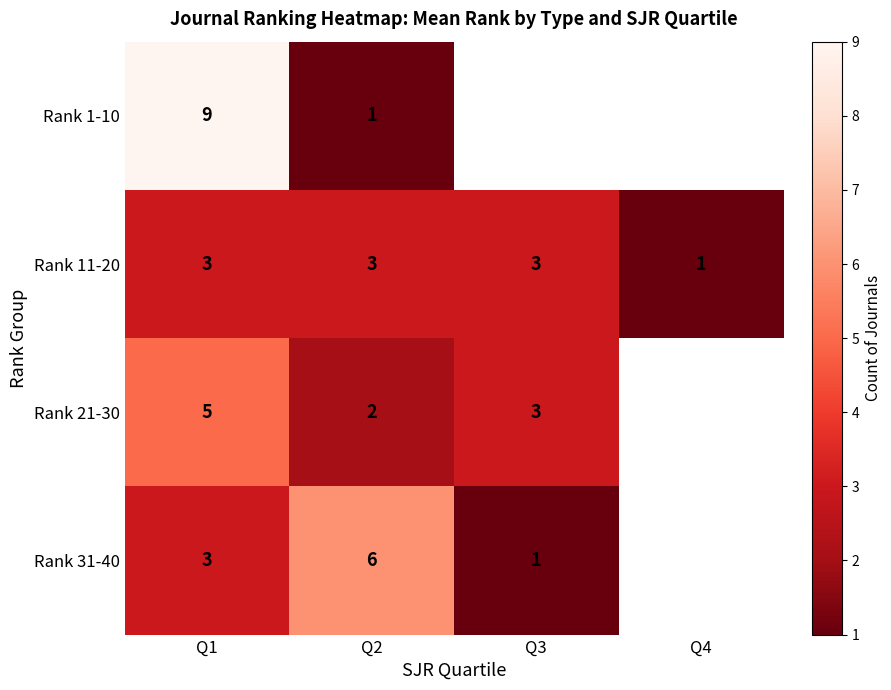

How many data points does each series have?

4